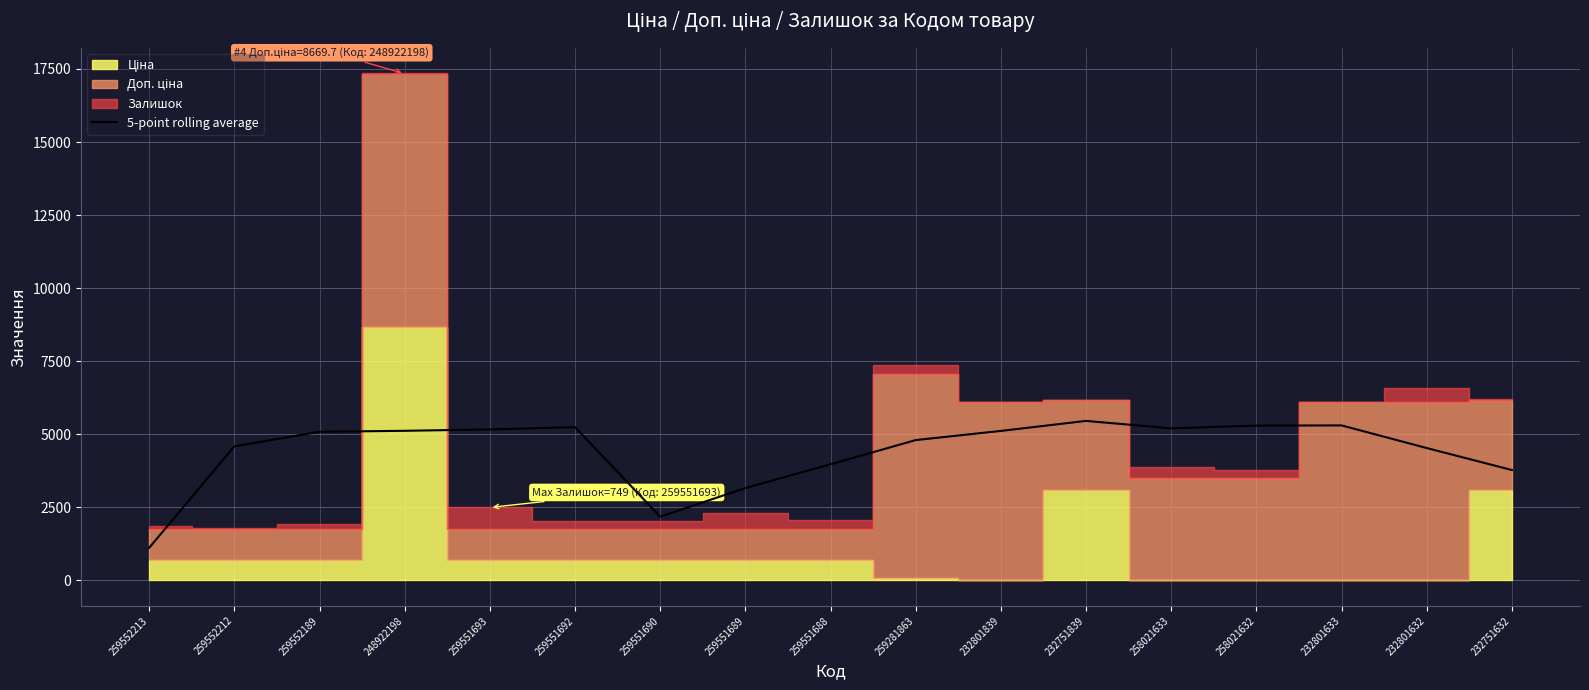

True or false: 5-point rolling average has a value of 929.7 at 259552212.

False